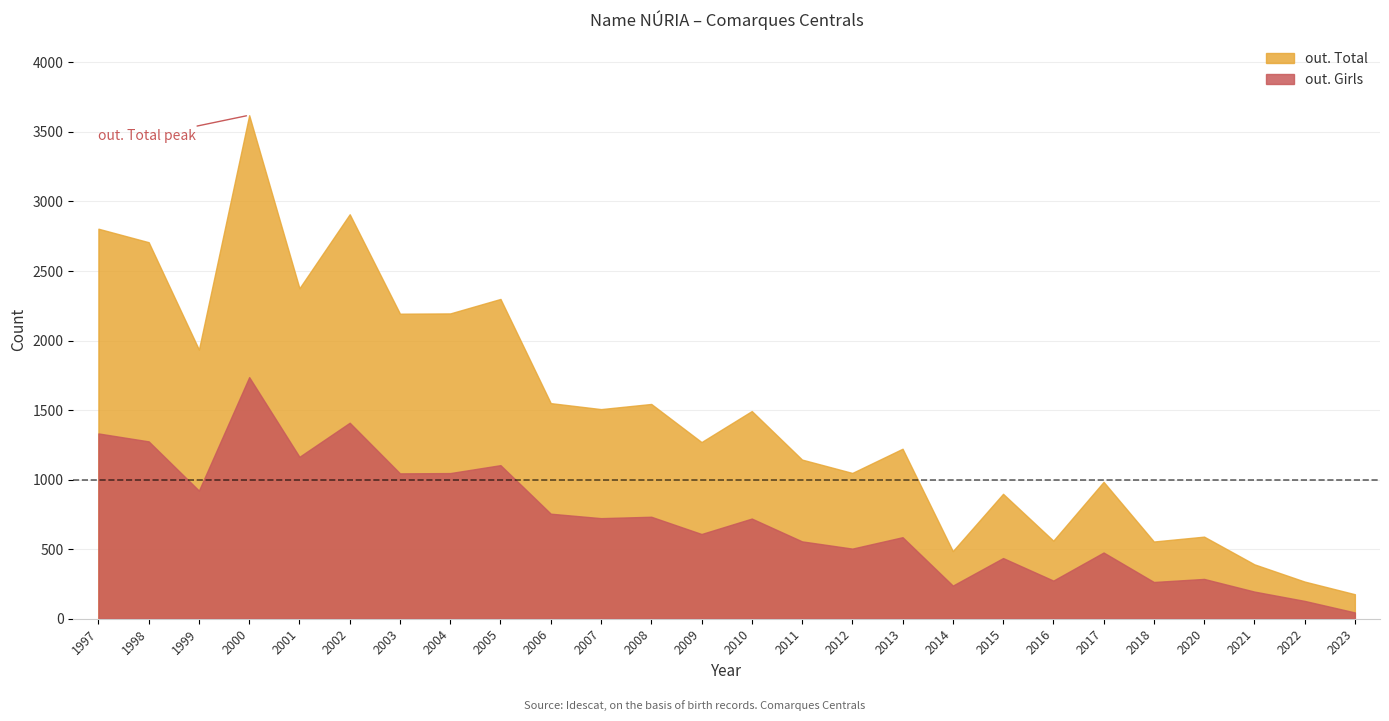

Which series changed the most between 2010 and 2020?

out. Total